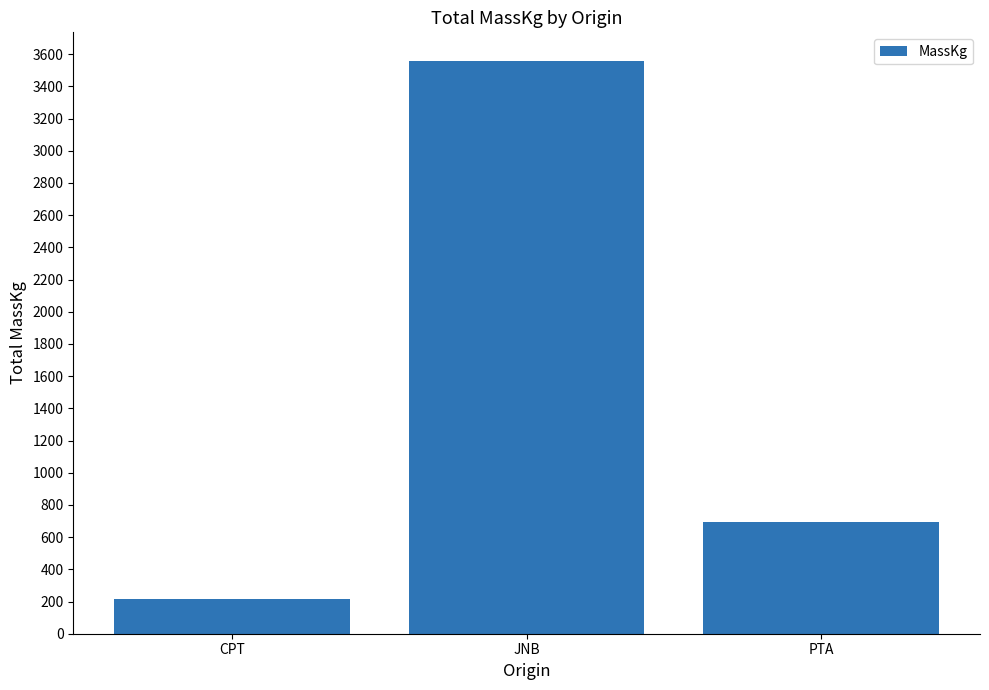

What value does the data have at JNB?

3558